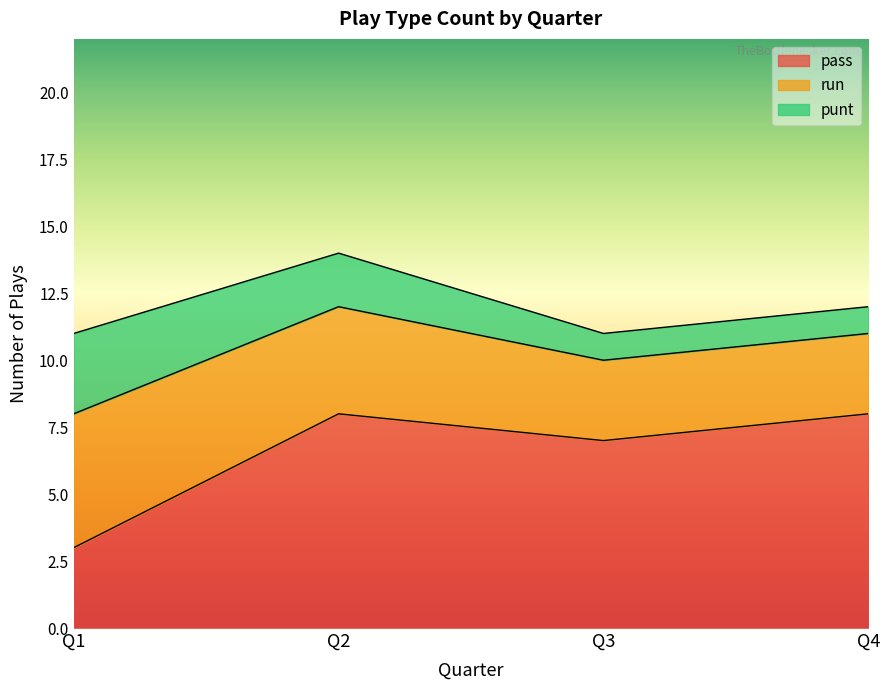

What is the difference between the run values at Q2 and Q3?

1